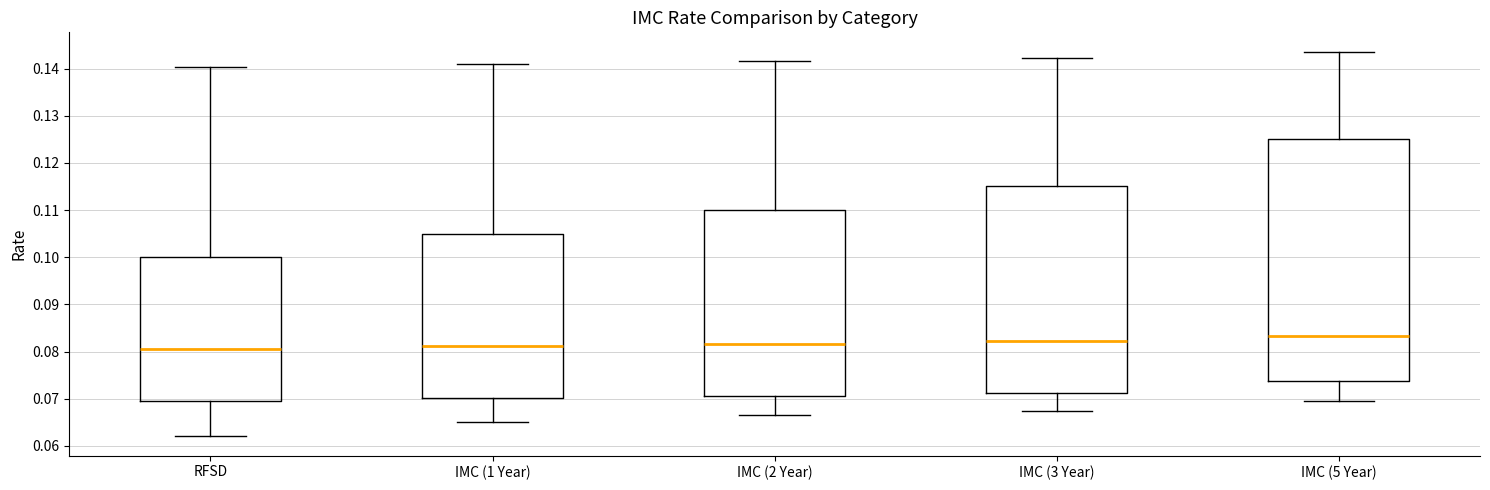

Reading left to right, read every box against the y-axis: the position of its median line, the range the box covers, and the ends of its whiskers. The values are not printed on the chart, so give them approximately, as read against the axis.

RFSD: median 0.081, box 0.070 to 0.100, whiskers 0.062 to 0.140
IMC (1 Year): median 0.081, box 0.070 to 0.105, whiskers 0.065 to 0.141
IMC (2 Year): median 0.082, box 0.071 to 0.110, whiskers 0.067 to 0.142
IMC (3 Year): median 0.082, box 0.071 to 0.115, whiskers 0.068 to 0.142
IMC (5 Year): median 0.083, box 0.074 to 0.125, whiskers 0.070 to 0.144